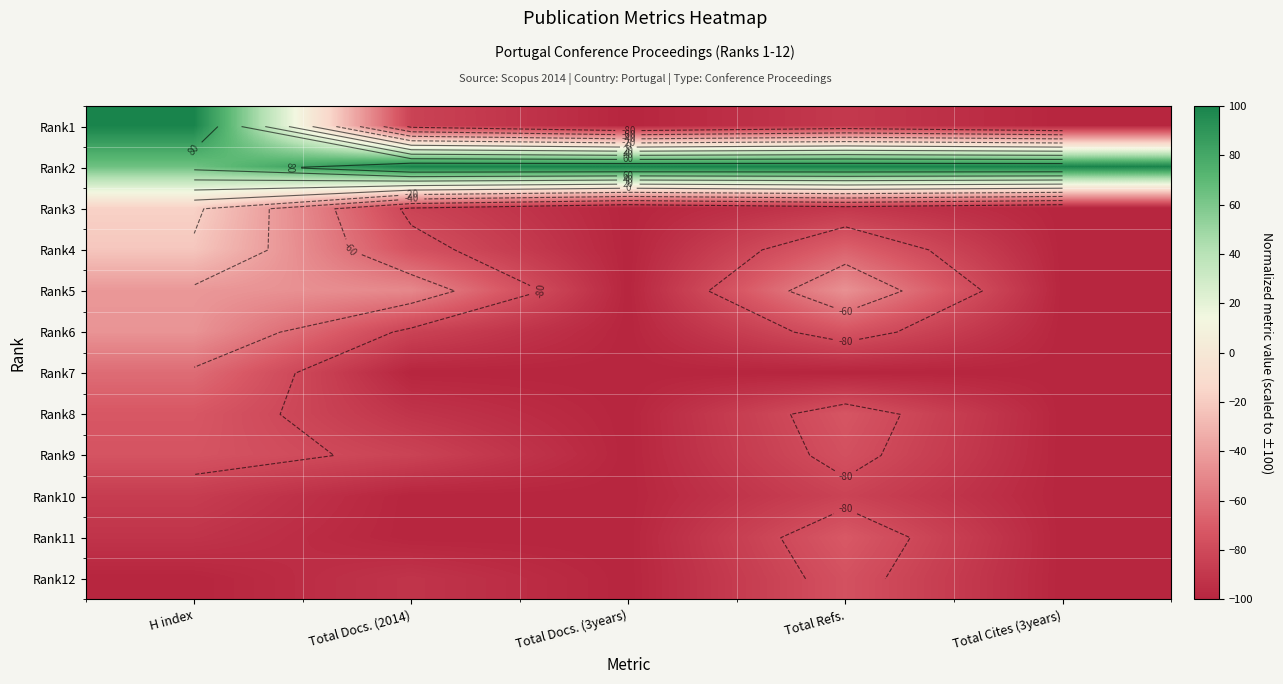

How many values in the Rank12 series exceed -100?

2